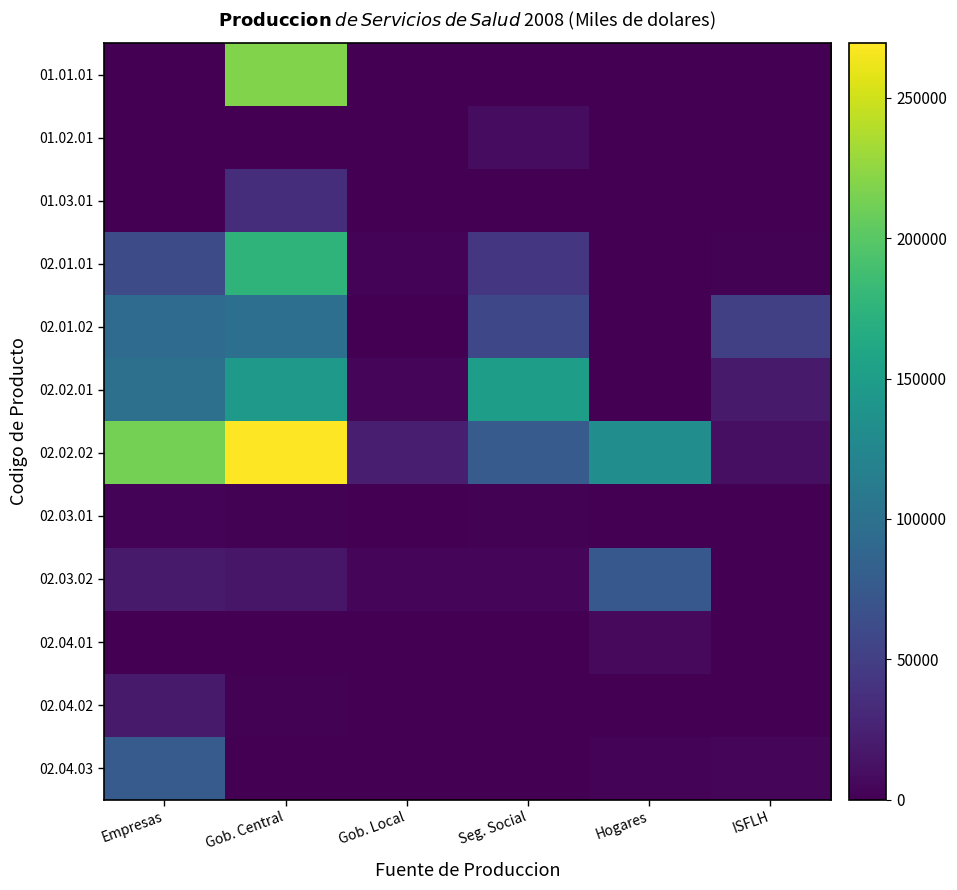

What is the total value across all series at Gob. Local?

34162